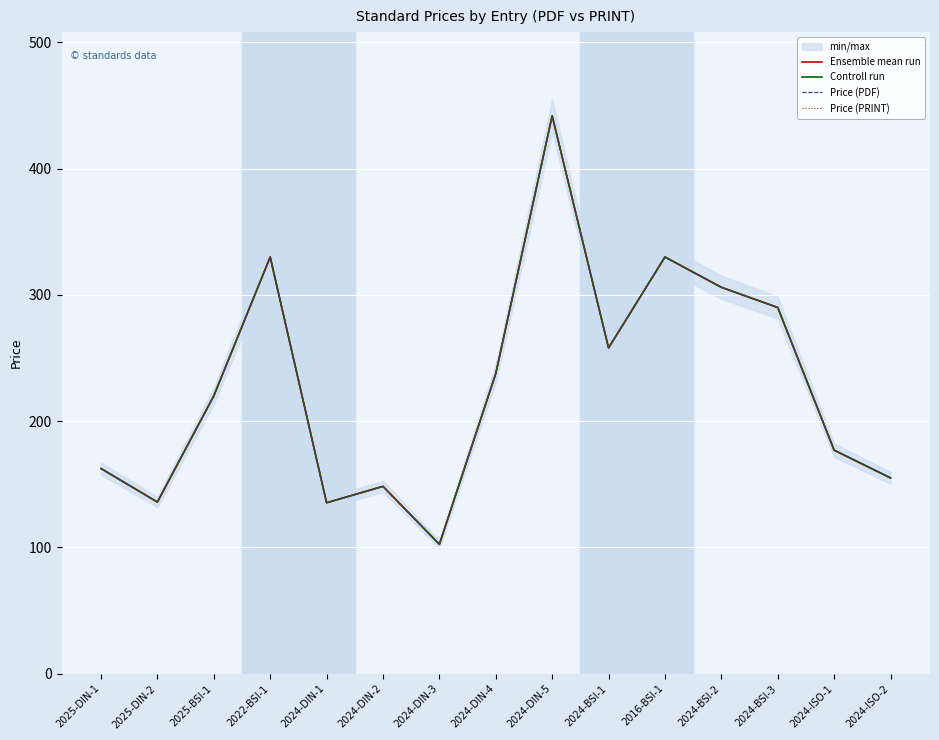

True or false: Price (PDF) and Controll run intersect in this chart.

False